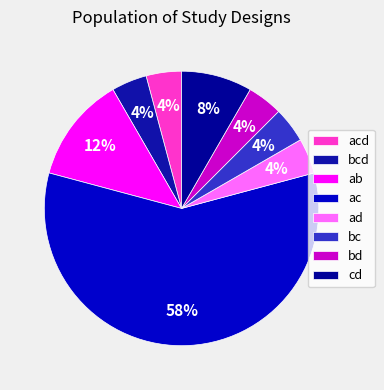

Is it true that bc is 23% of the pie?

False